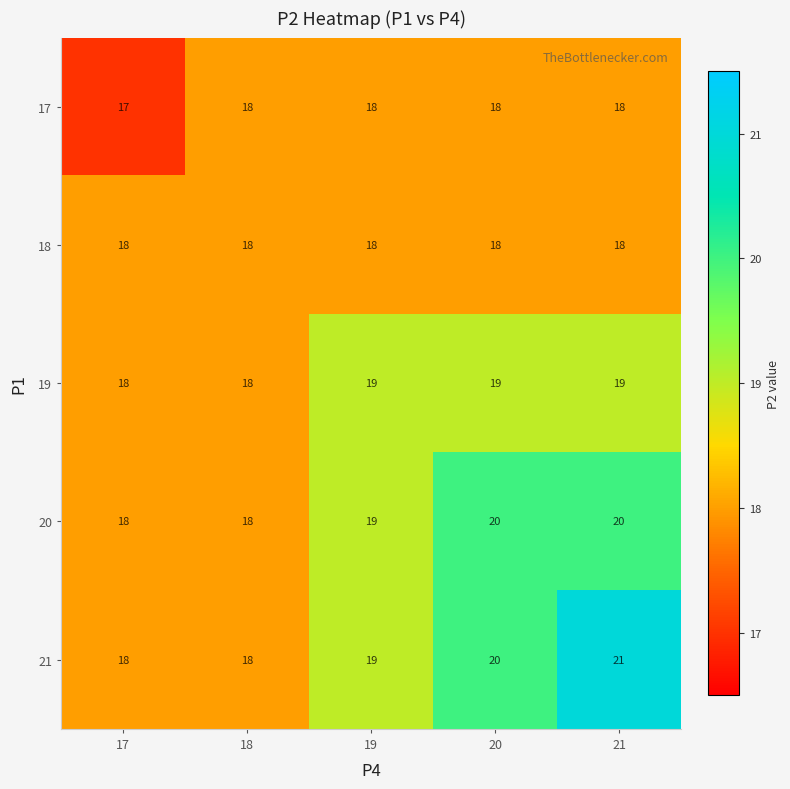

What is the lowest value of the 20 series?

18